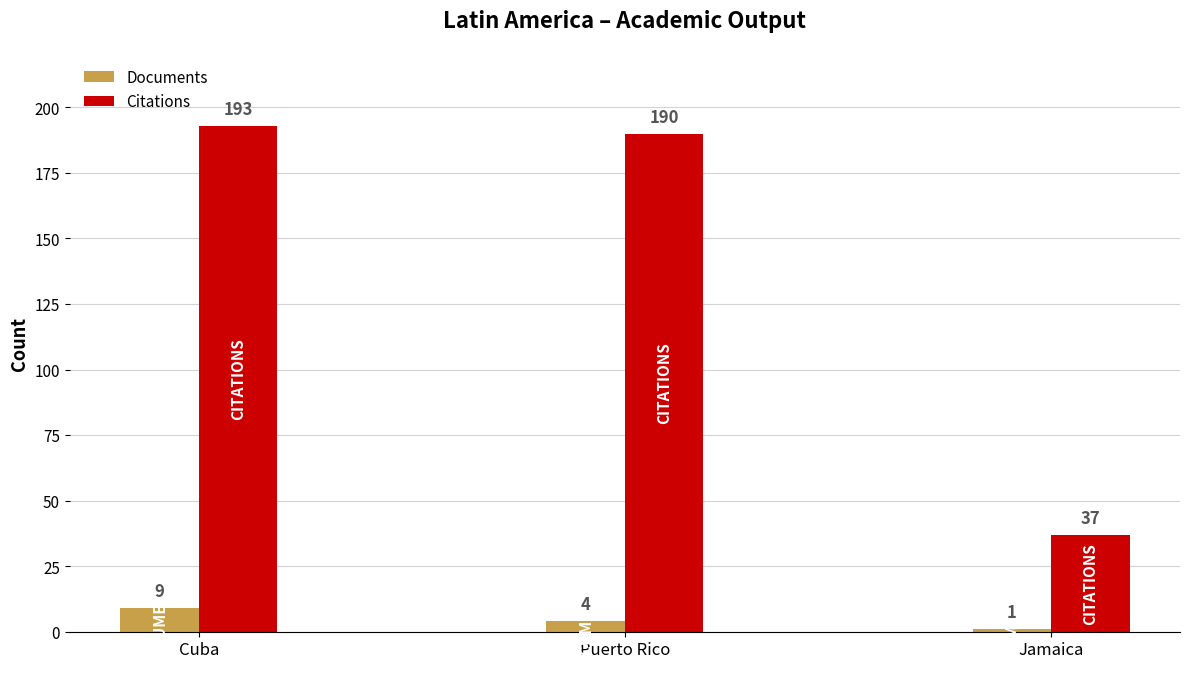

Between Puerto Rico and Jamaica, which series saw the biggest shift?

Citations